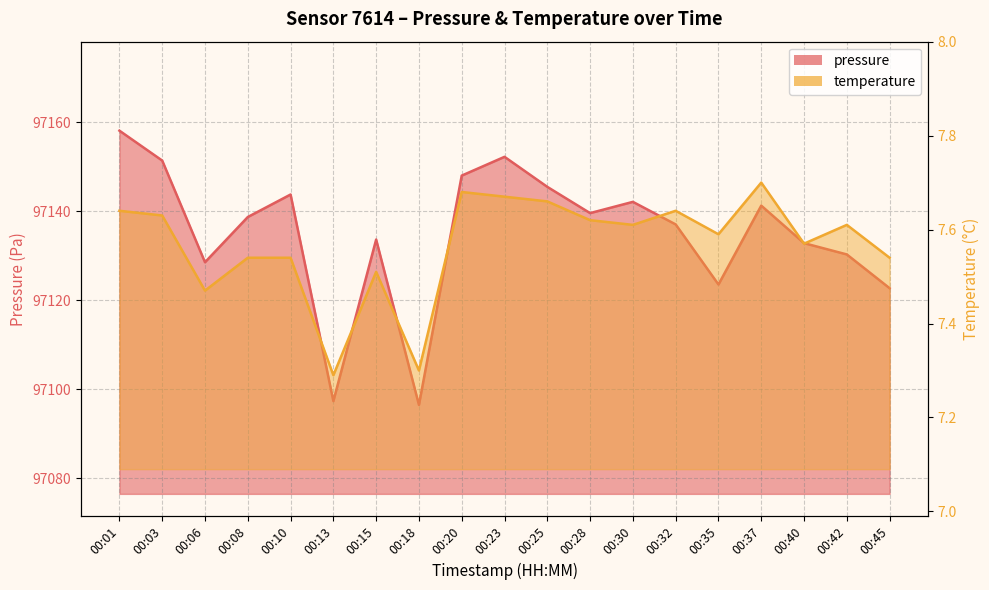

List the series in order of their peak value, lowest first.

temperature, pressure